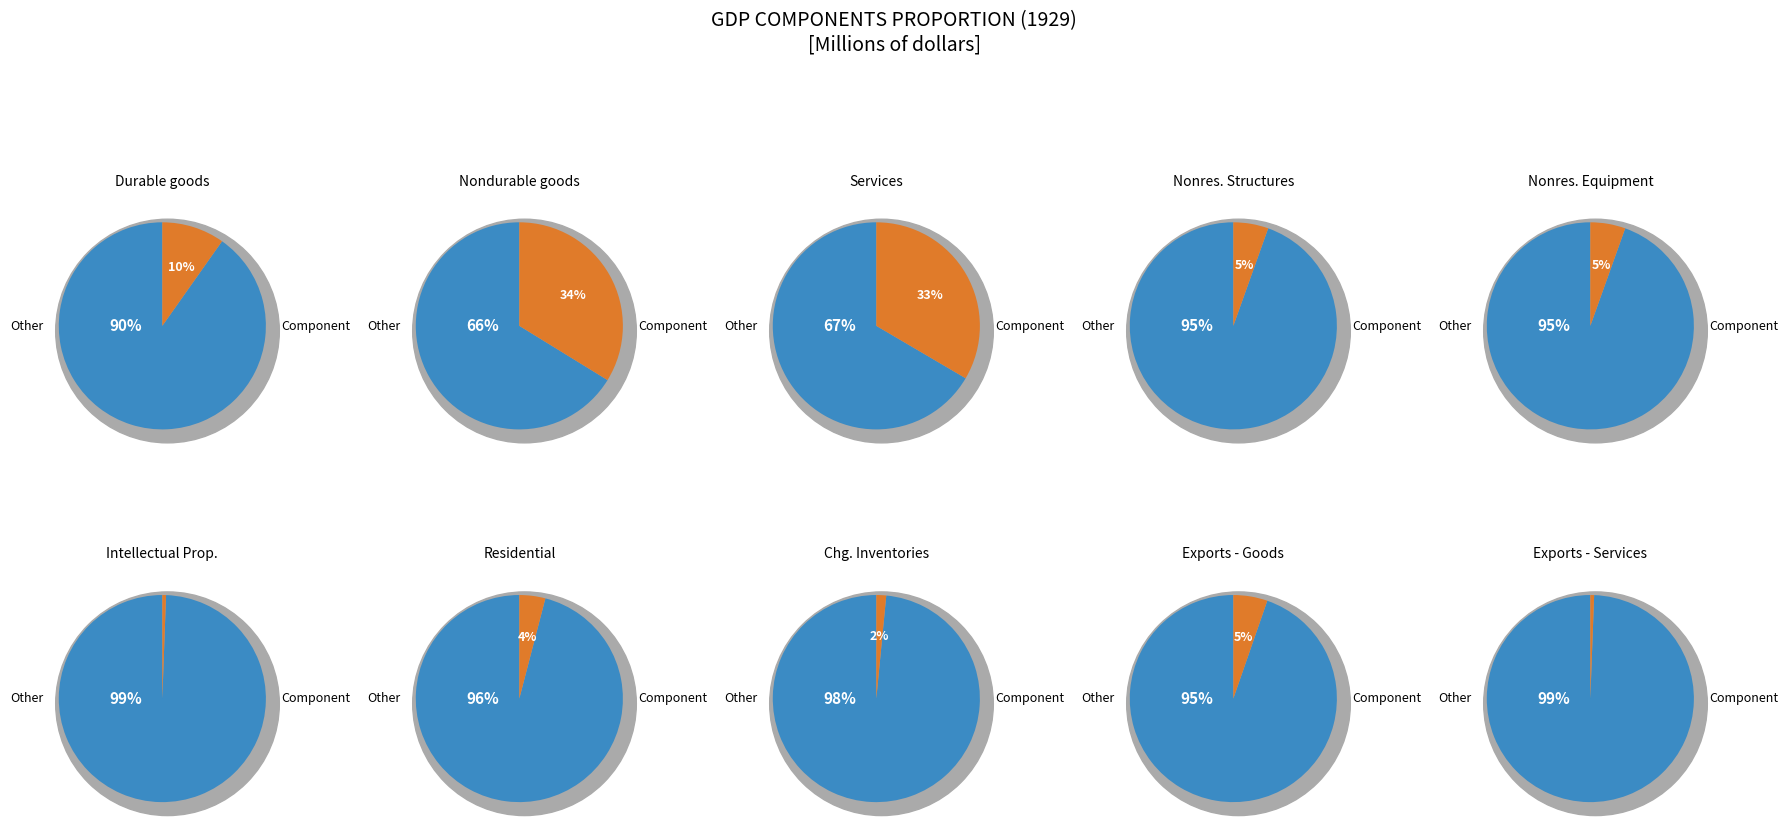

How much of the chart is everything except 2?

66.6%